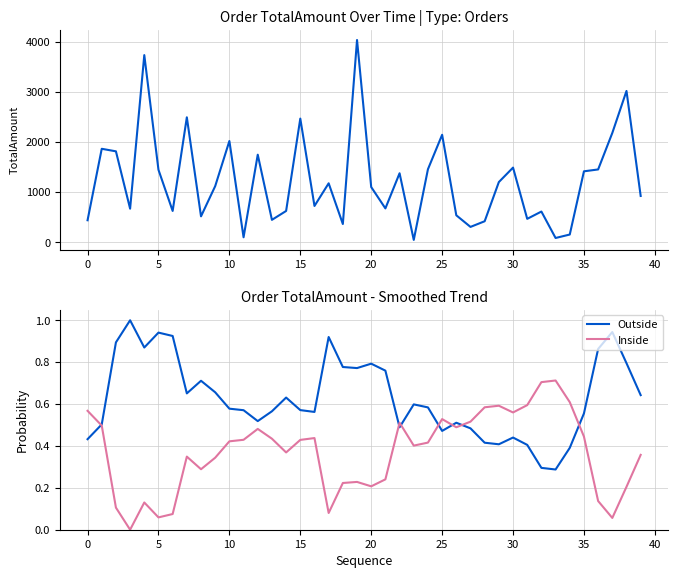

What is the difference between the Inside values at 24 and 19?

0.2